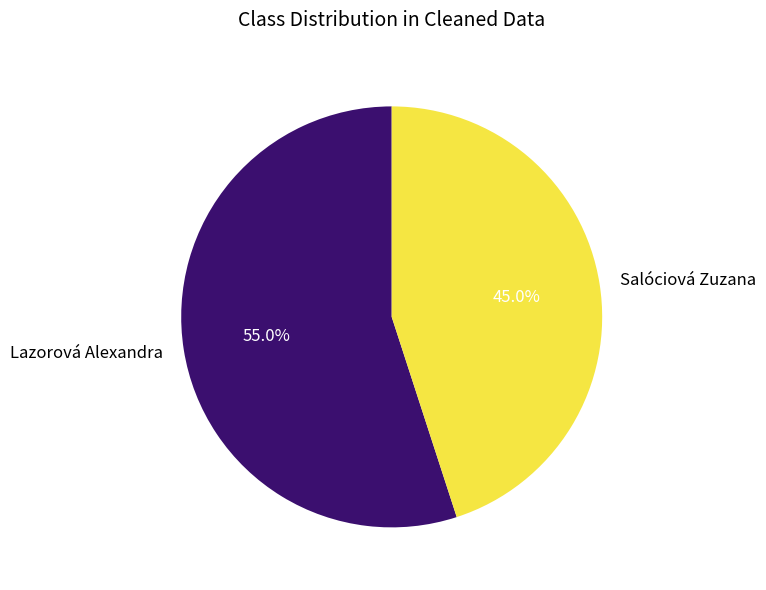

To the nearest percent, what is the difference between the Lazorová Alexandra and Salóciová Zuzana slice percentages?

10%